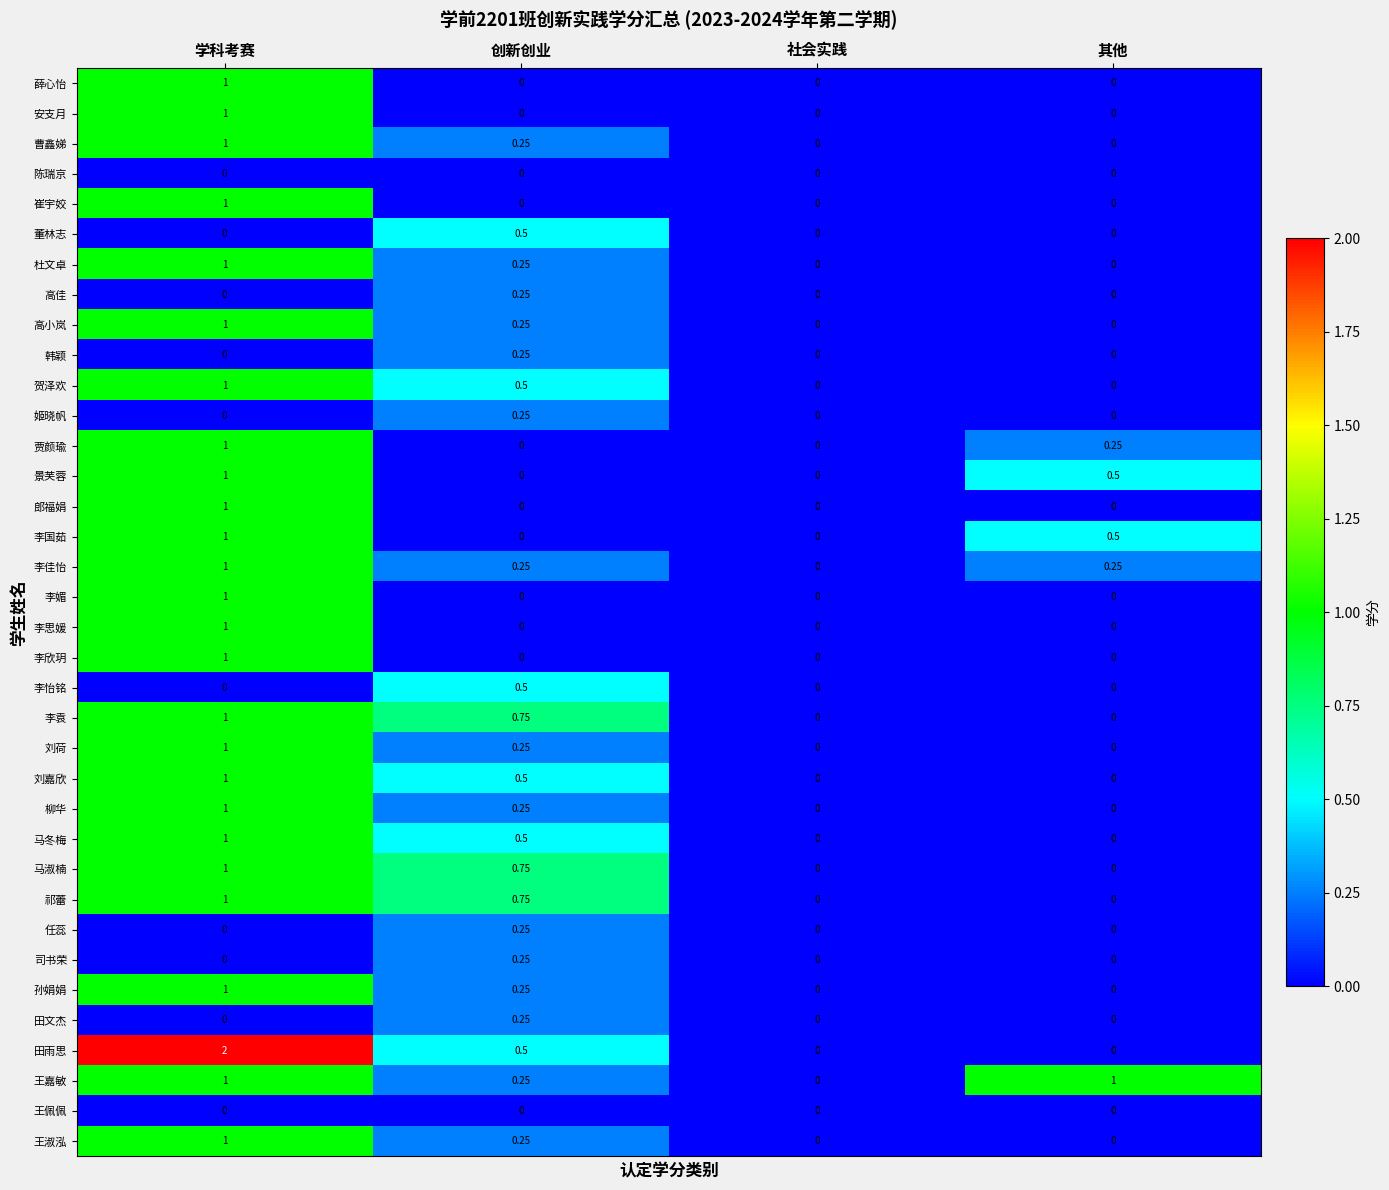

Which series has the widest spread of values?

田雨思